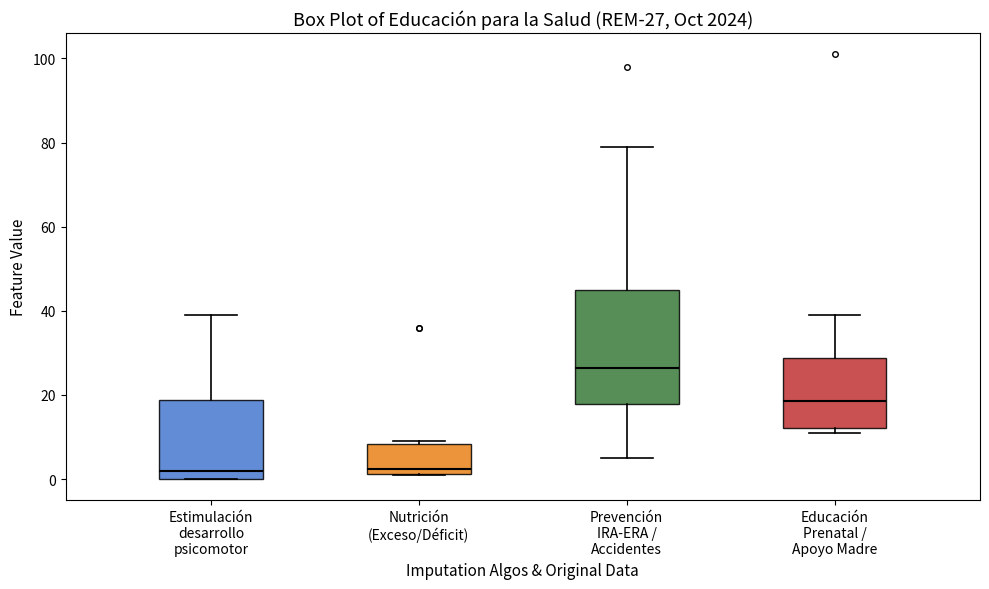

Which box is the tallest, from its lower edge to its upper edge?

Prevención IRA-ERA / Accidentes